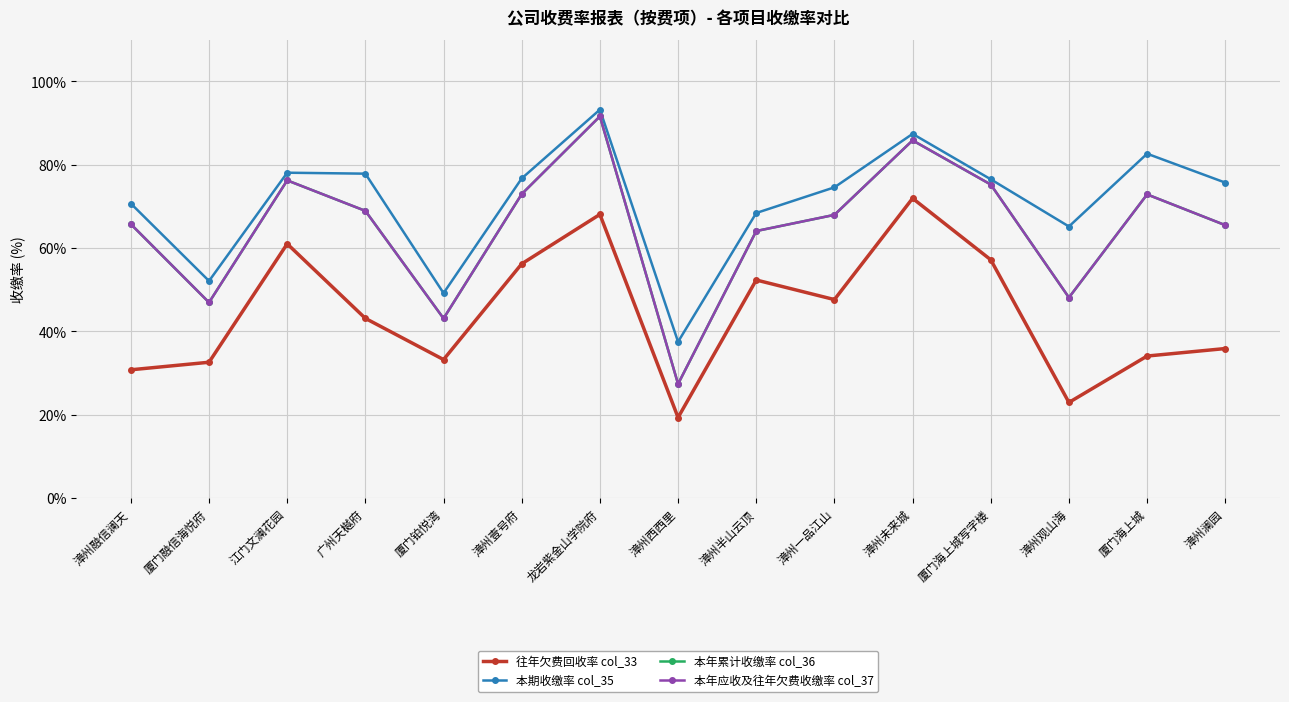

Where is 本期收缴率 col_35 nearest to the value 65?

漳州观山海